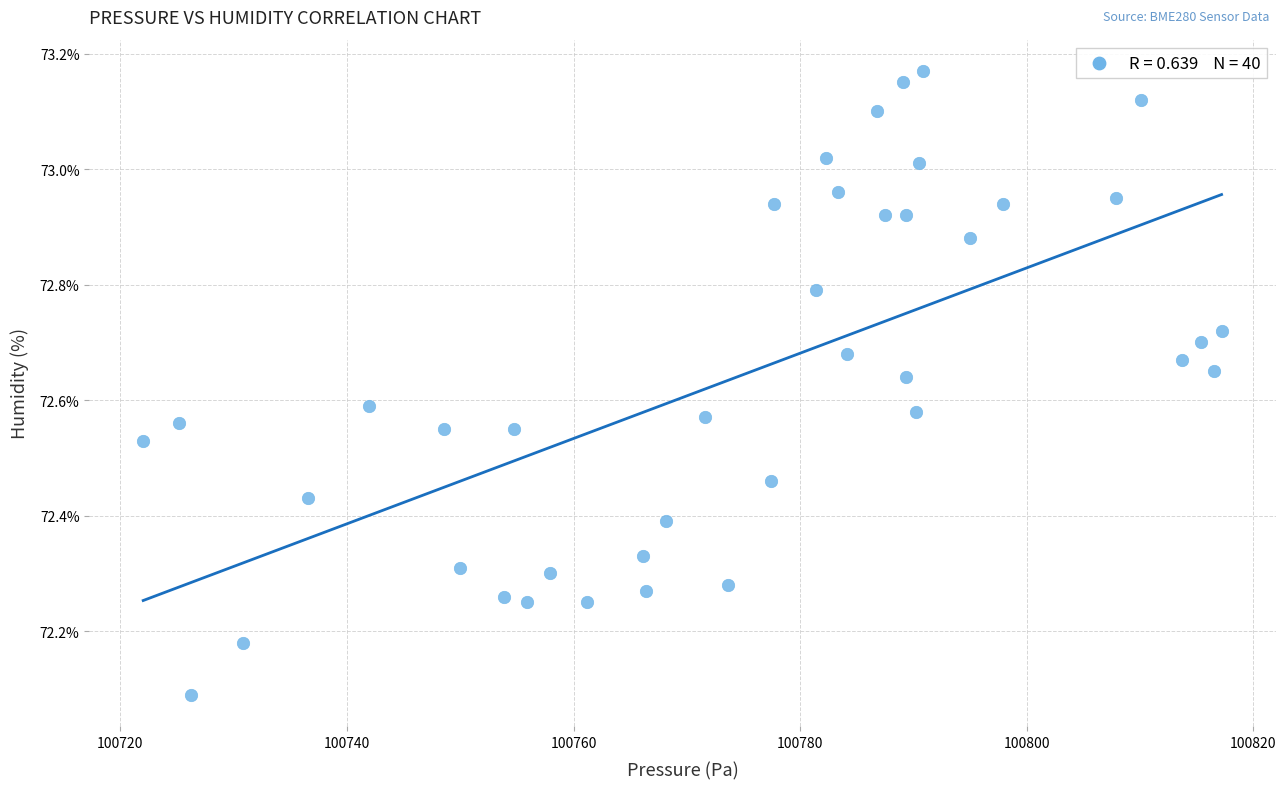

What is the range of Y values (max minus min)?

1.1